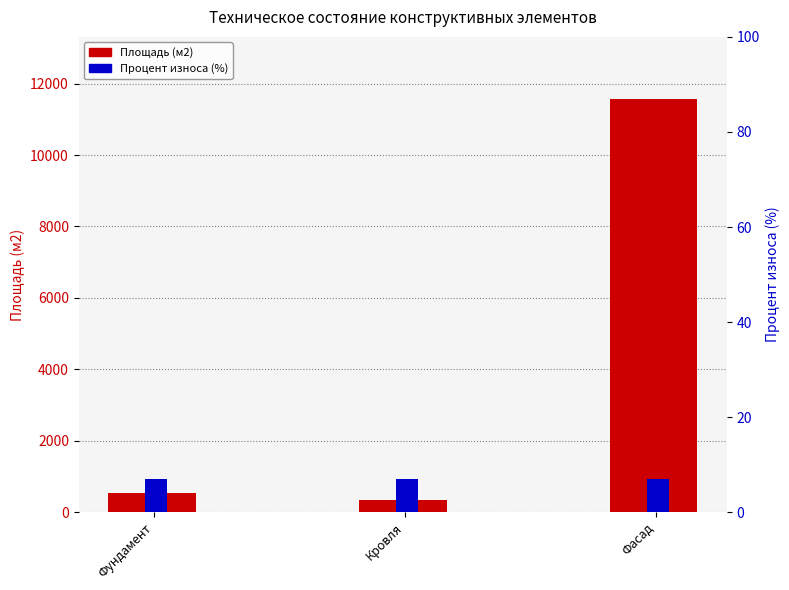

How many values in the Площадь (м2) series exceed 526?

1